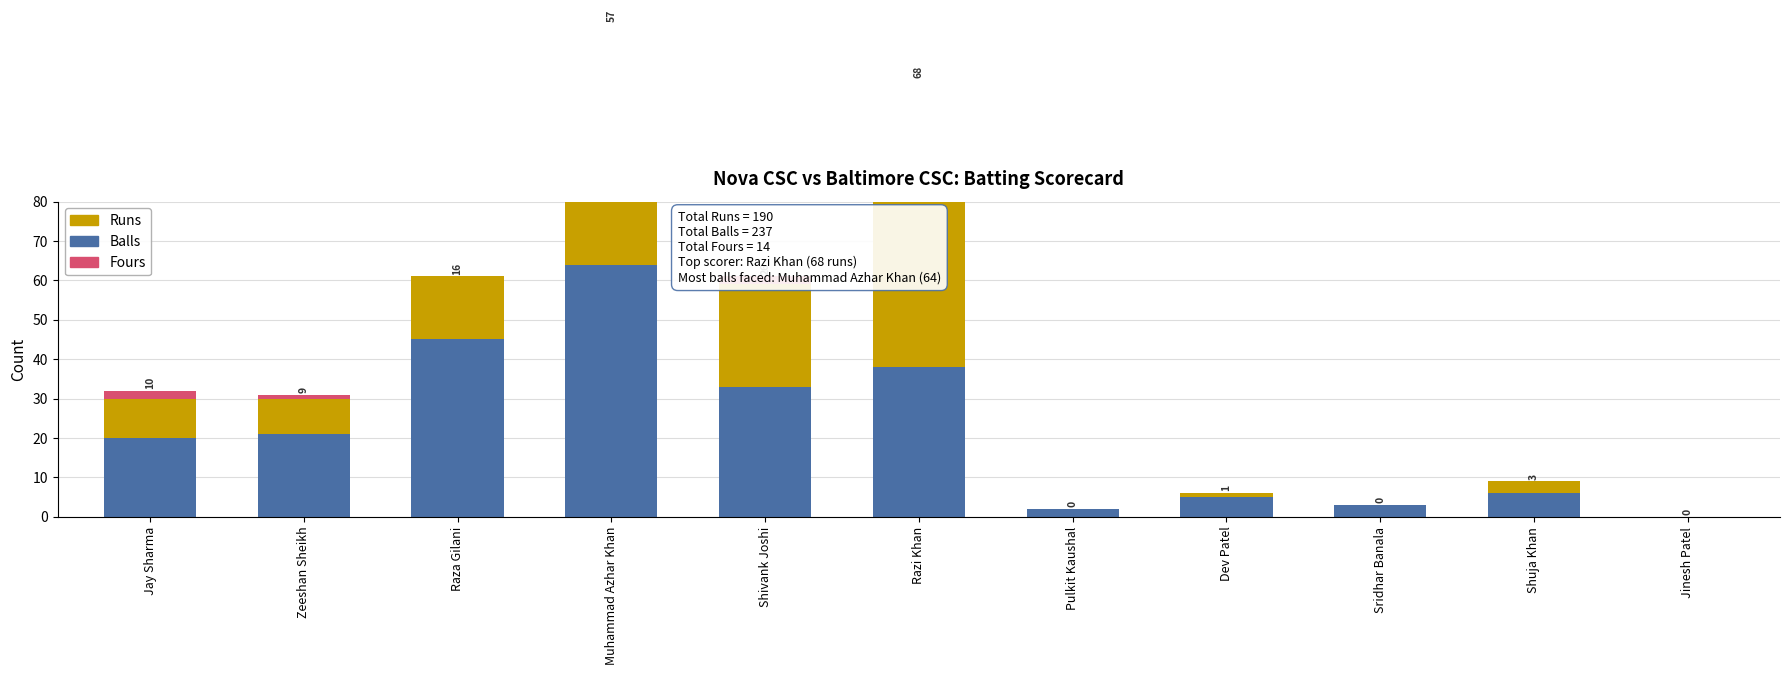

What is the highest value of the Runs series?

68